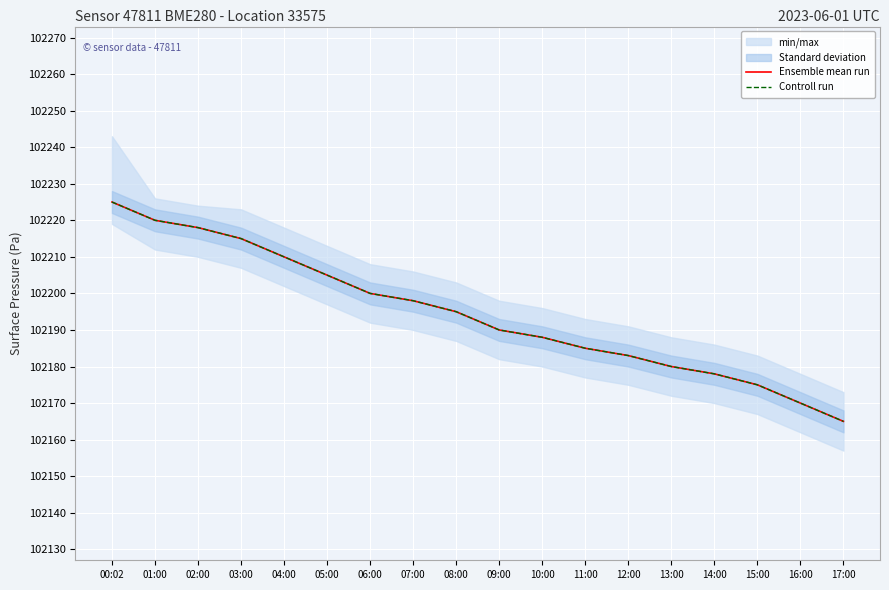

Reading right to left, transcribe all the data shown in this chart.

Ensemble mean run: 102165	102170	102175	102178	102180	102183	102185	102188	102190	102195	102198	102200	102205	102210	102215	102218	102220	102225
Controll run: 102165	102170	102175	102178	102180	102183	102185	102188	102190	102195	102198	102200	102205	102210	102215	102218	102220	102225